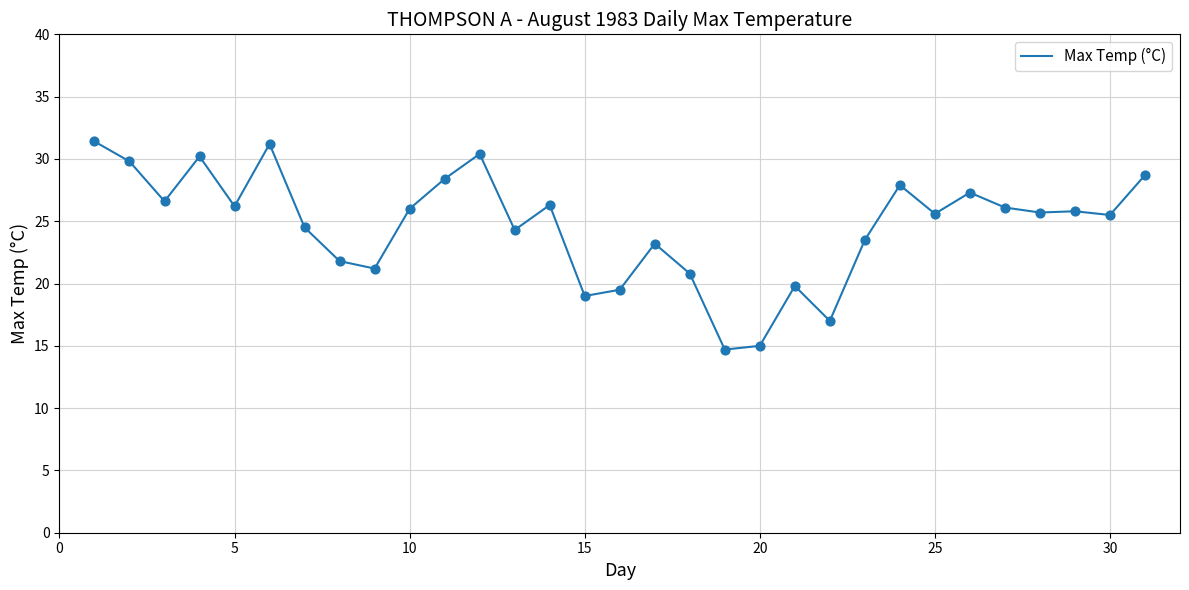

What is the smallest value displayed?

14.7